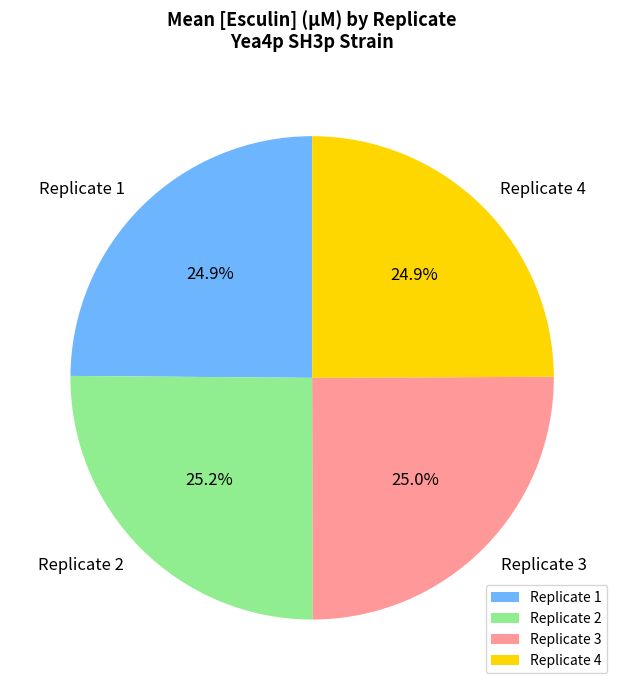

What is the total percentage of Replicate 3 and Replicate 1?

49.9%